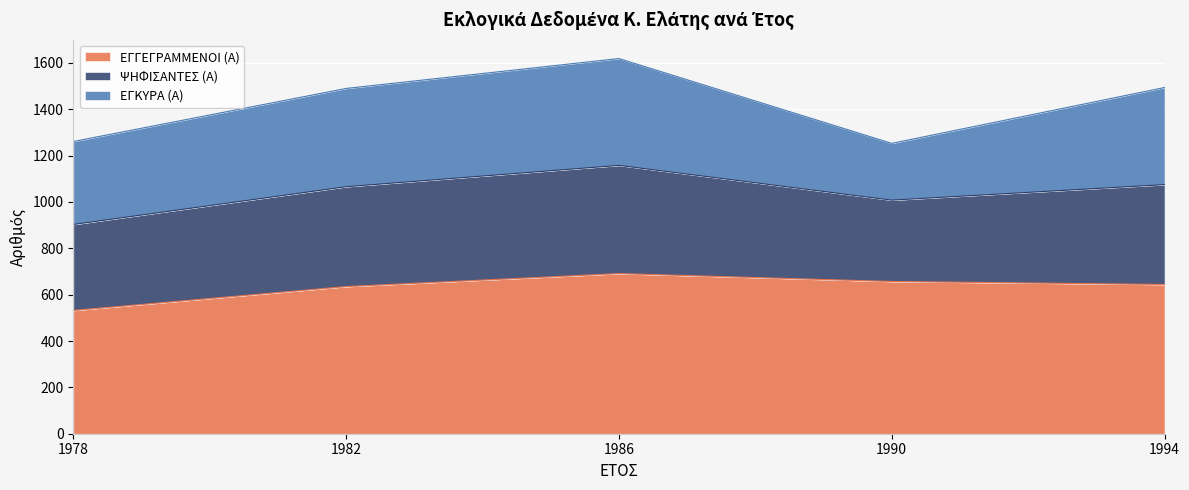

At how many categories does at least one series exceed 587?

5